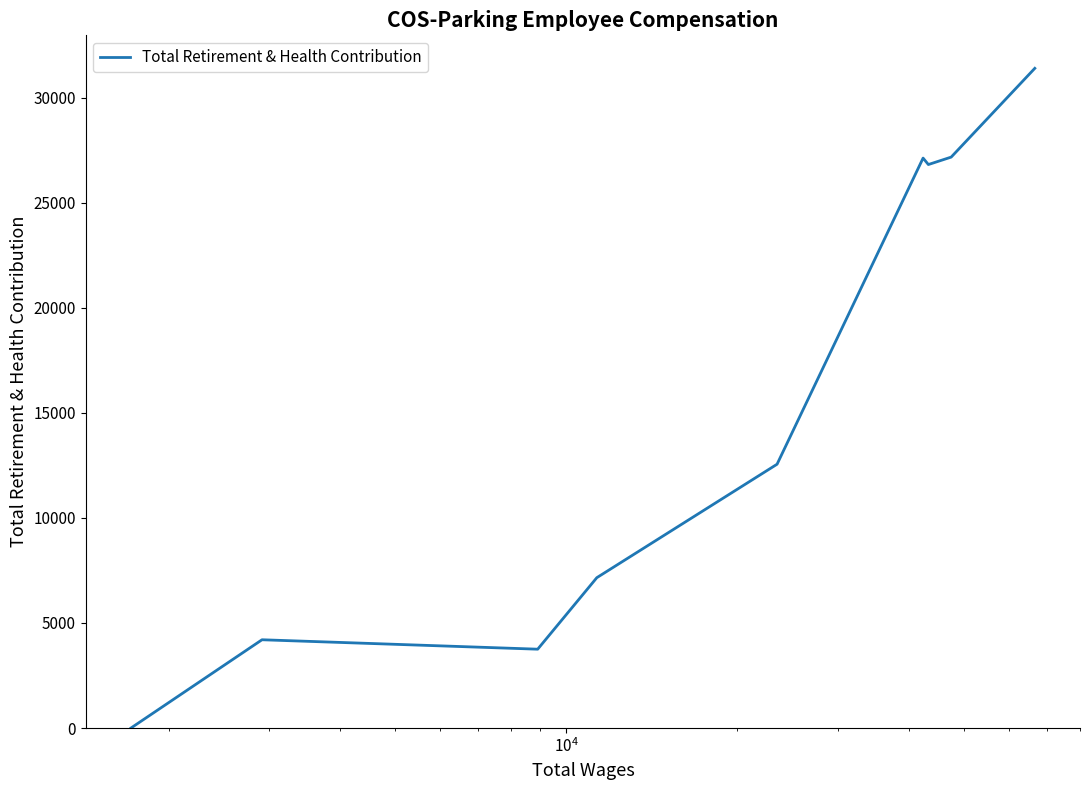

What is the greatest value displayed?

31407